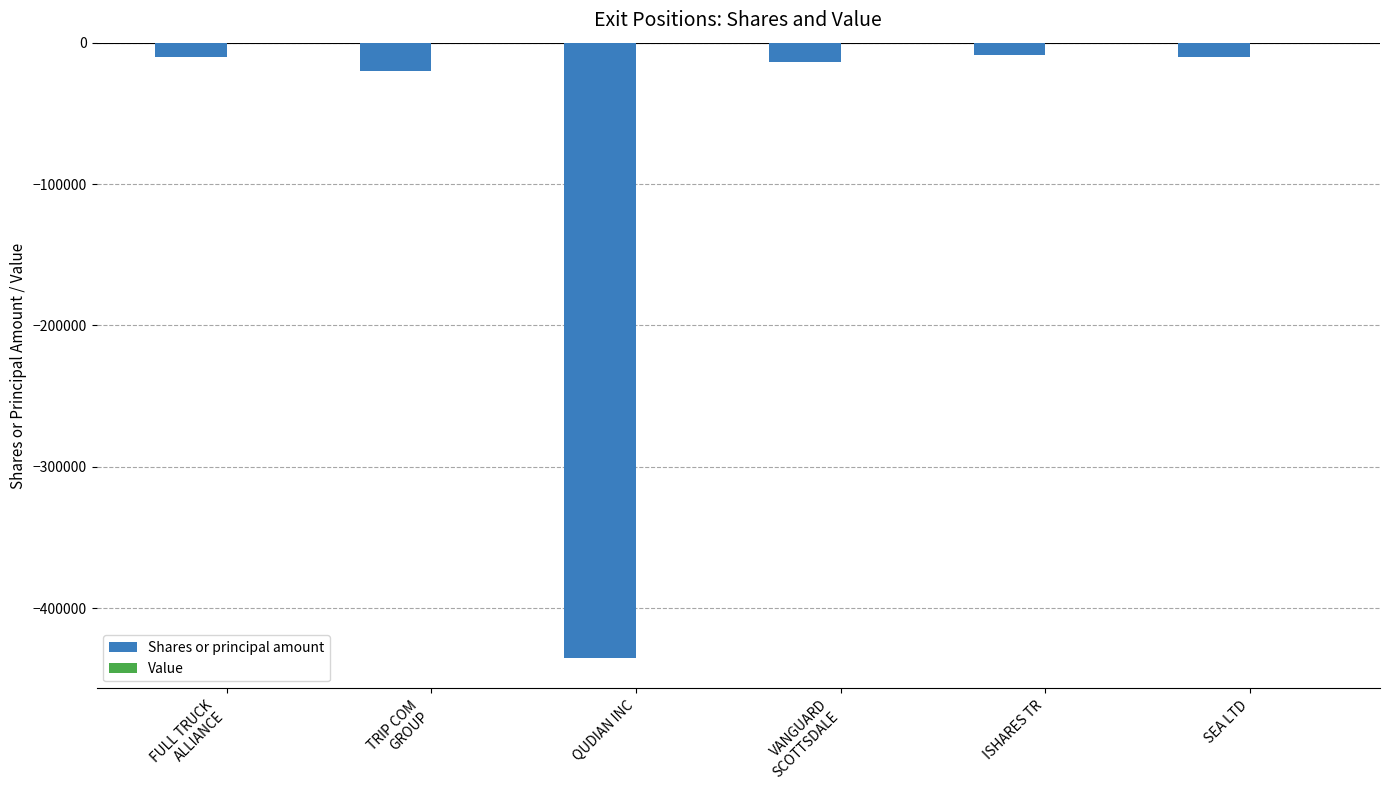

The value at QUDIAN INC is -677043. True or false?

False